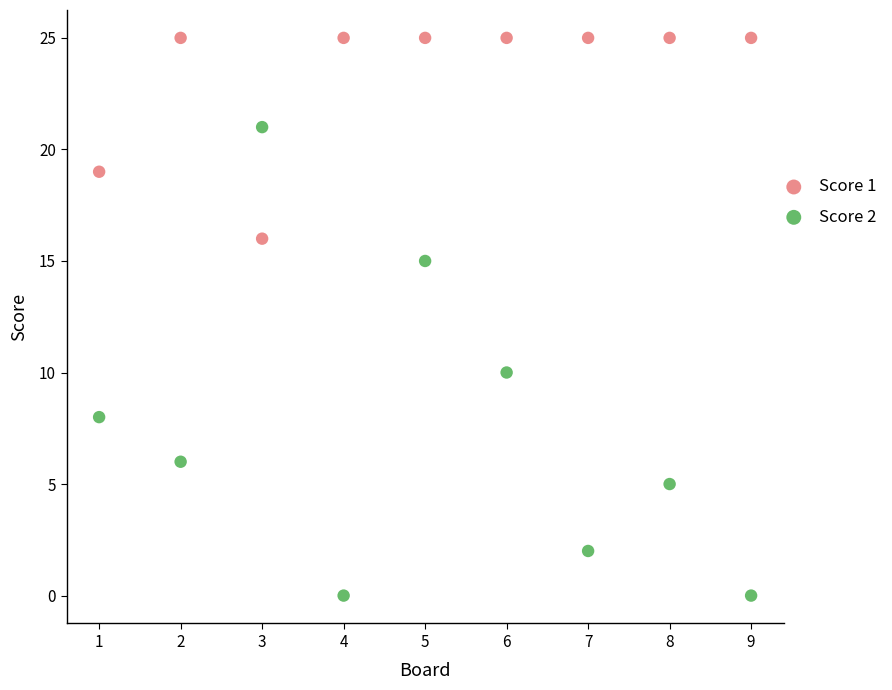

Which series contains the lowest Y value?

Score 2